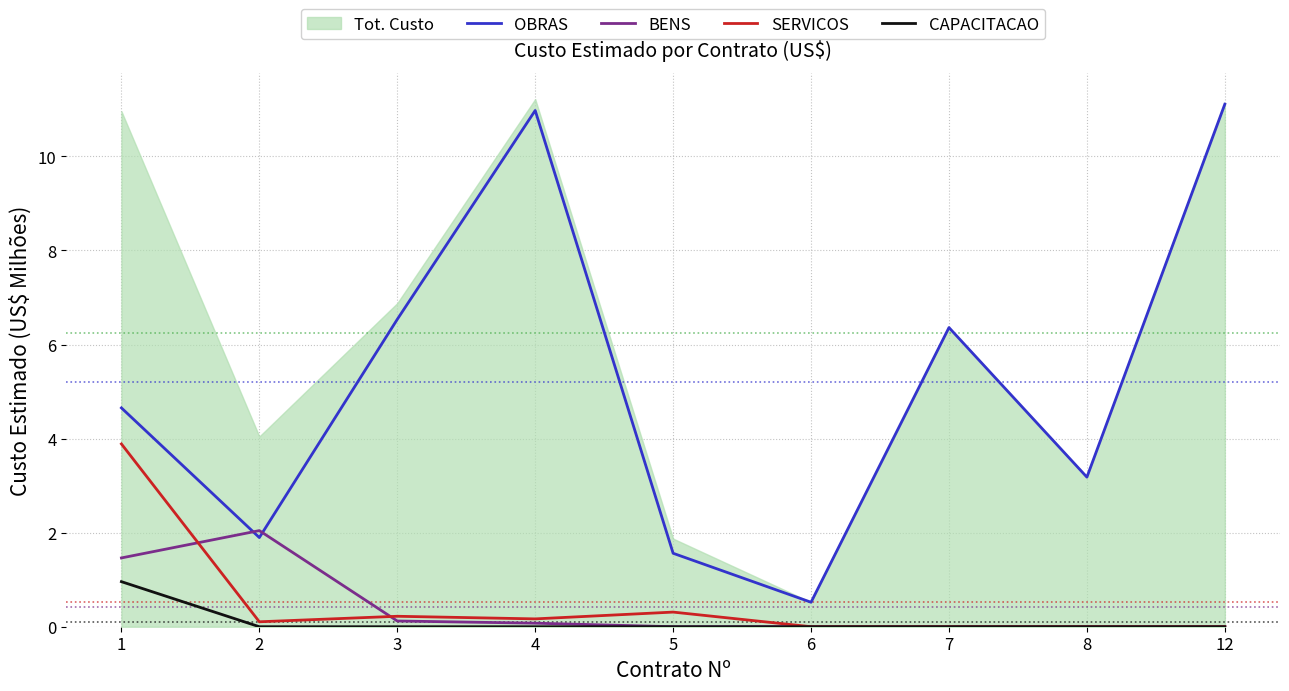

Between 4 and 5, which is larger?

4